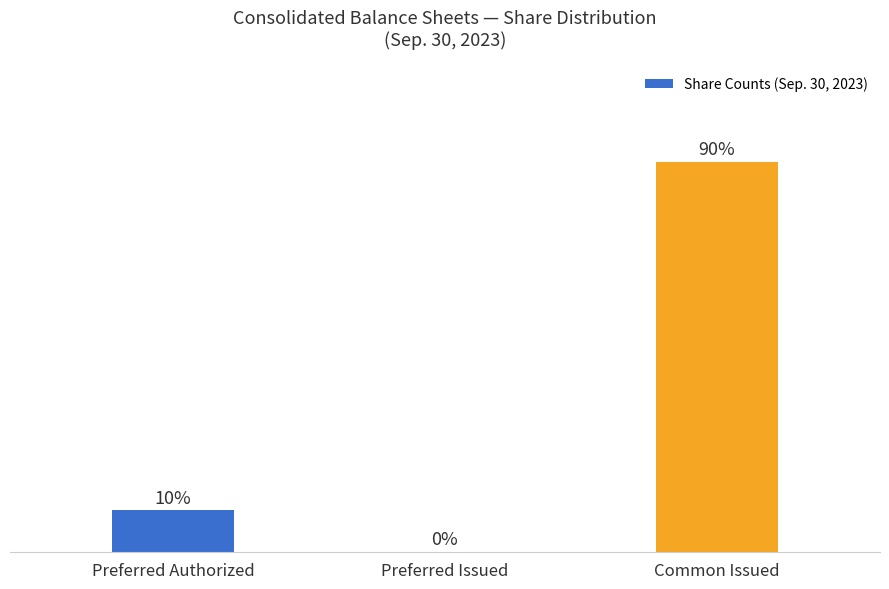

True or false: the data shows 134.5 at Common Issued.

False